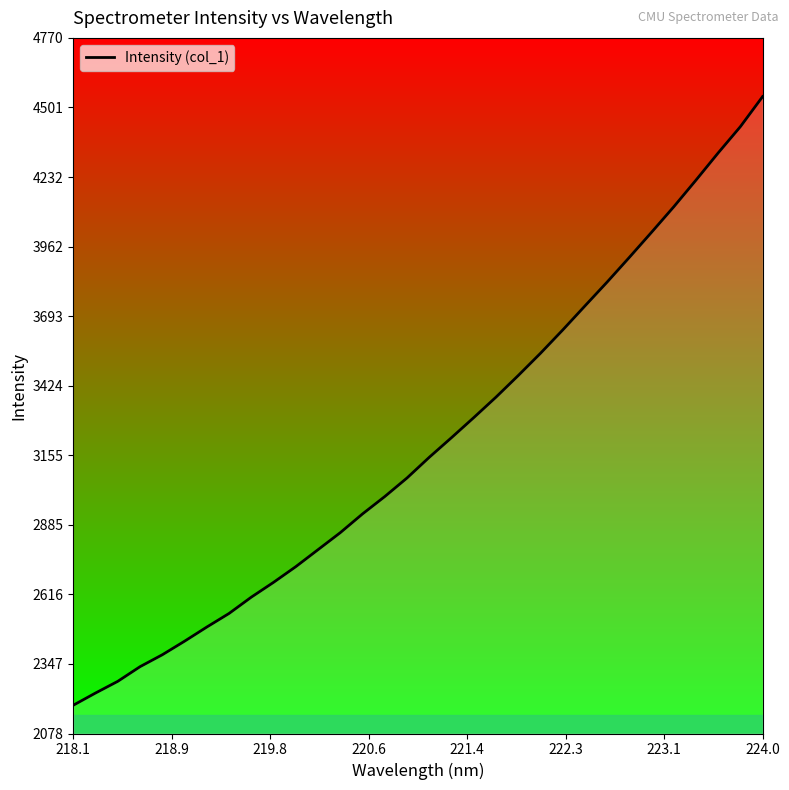

What is the maximum value shown in the chart?

4543.4